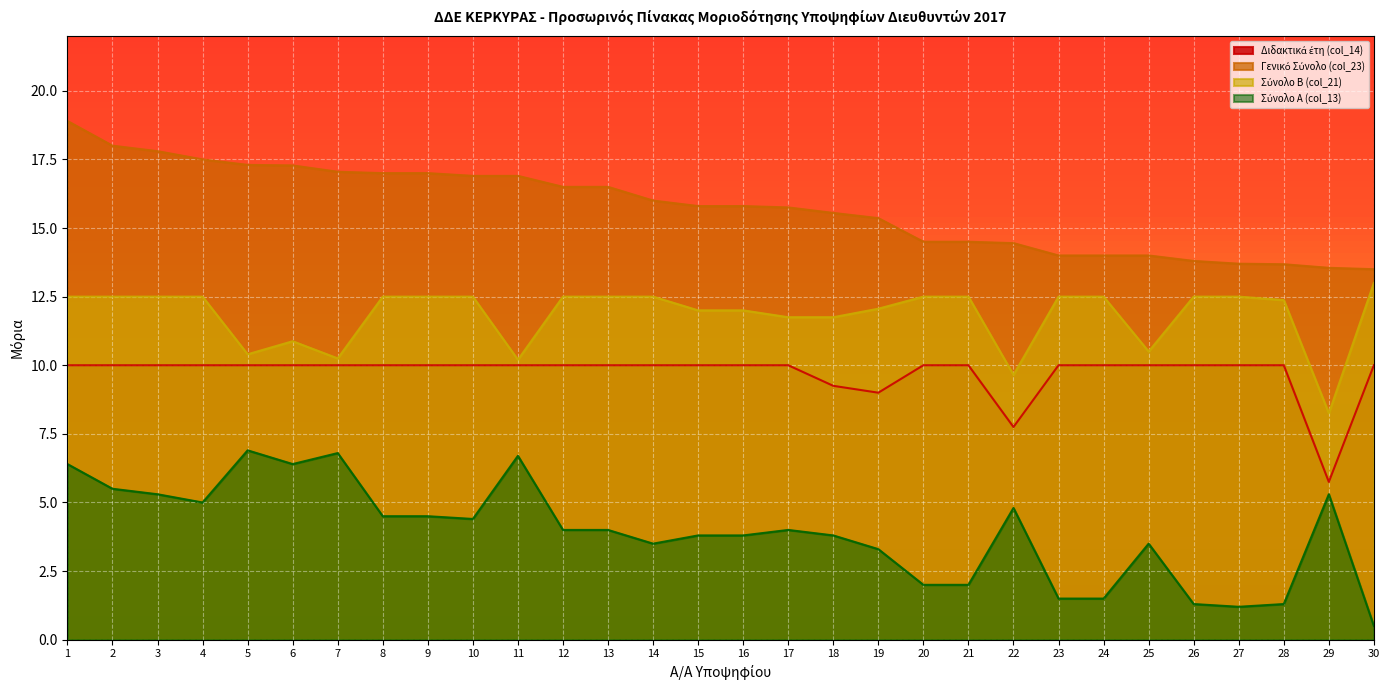

Does the chart display data point markers on the line(s)?

No